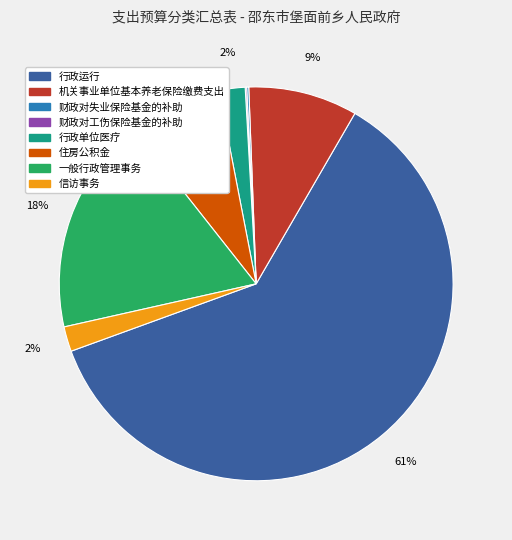

Do 住房公积金 and 机关事业单位基本养老保险缴费支出 together represent more than half of the pie?

No